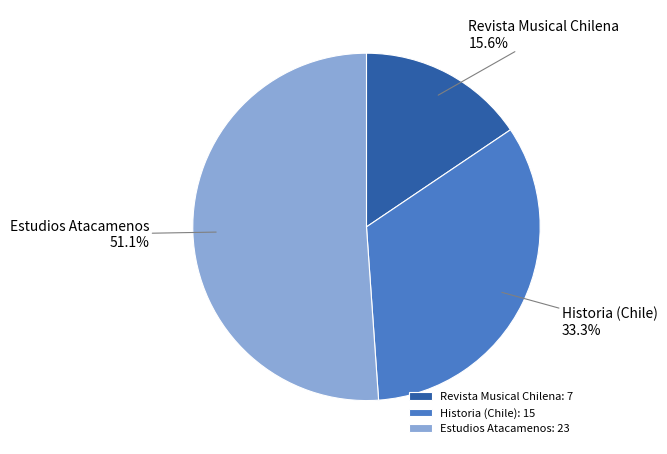

Combined, do Estudios Atacamenos and Revista Musical Chilena account for over 50%?

Yes